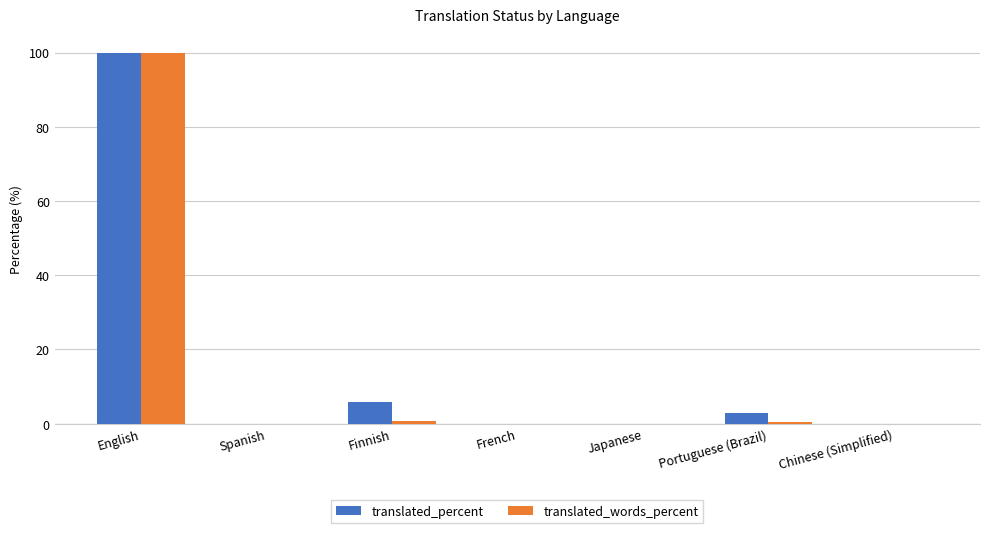

What is the sum of all translated_percent values?

108.7